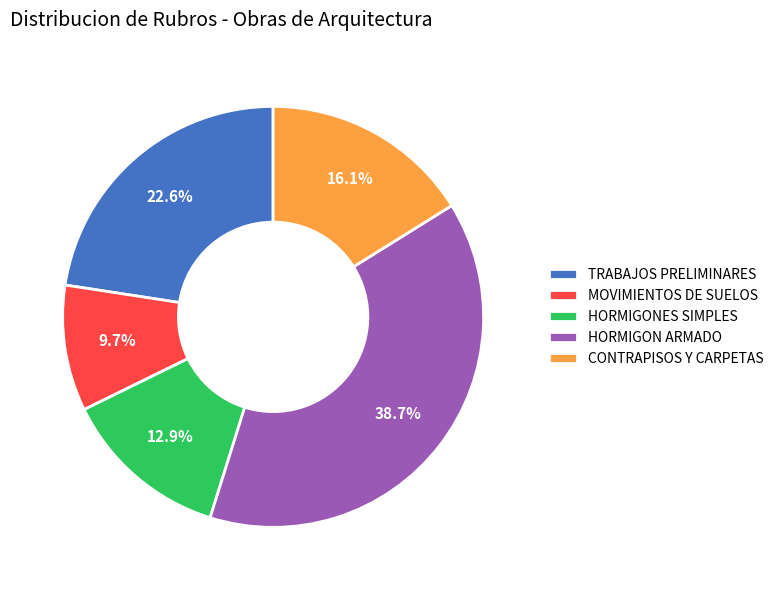

Is the sum of TRABAJOS PRELIMINARES and MOVIMIENTOS DE SUELOS greater than half?

No